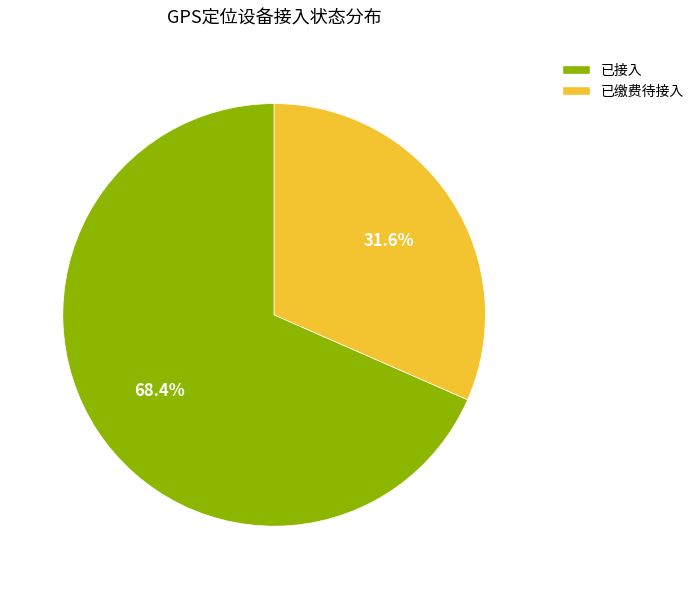

To the nearest percent, what percentage of the pie is 已缴费待接入?

32%